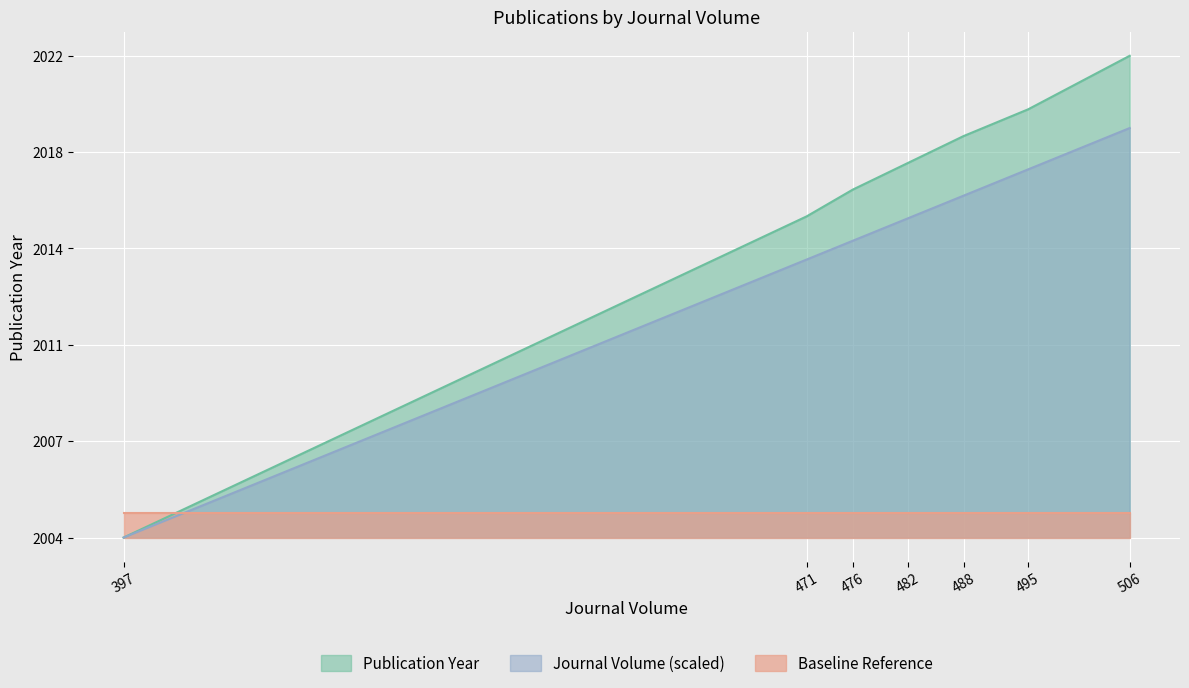

Which series has the largest total across all categories?

Publication Year